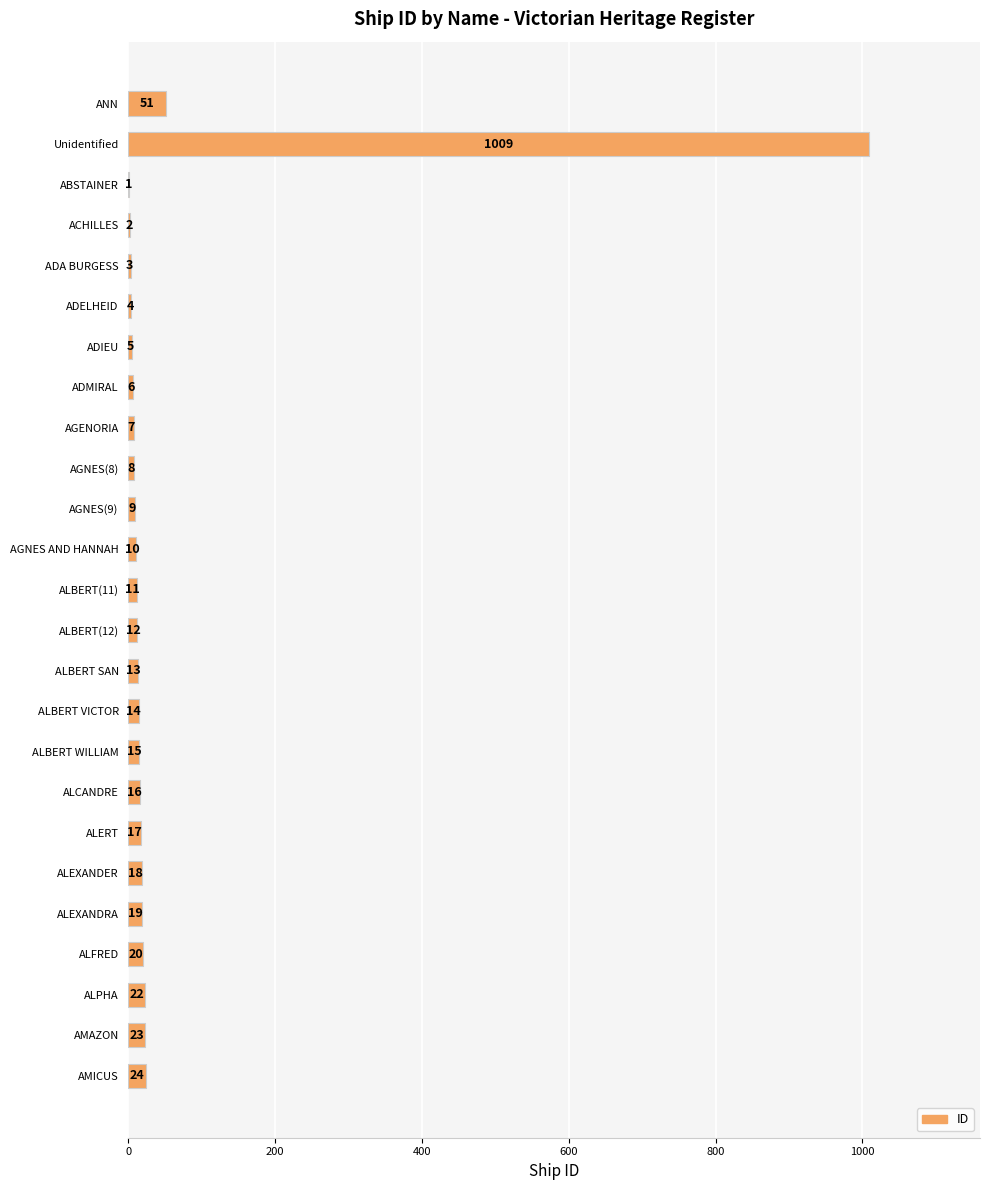

Are the bars horizontal?

Yes